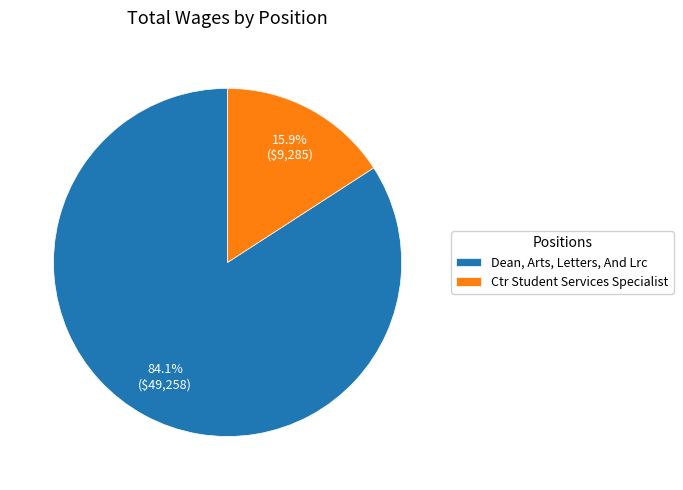

Which slice represents more than half of the pie?

Dean, Arts, Letters, And Lrc